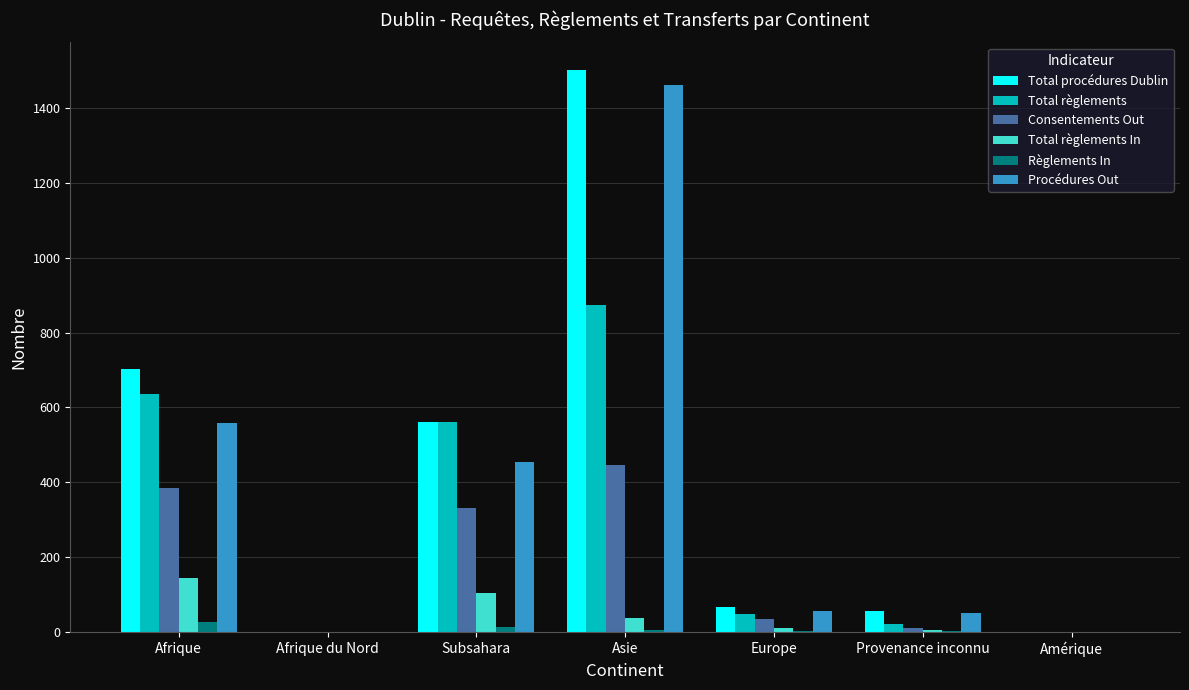

What is the difference between the Total procédures Dublin values at Asie and Europe?

1434